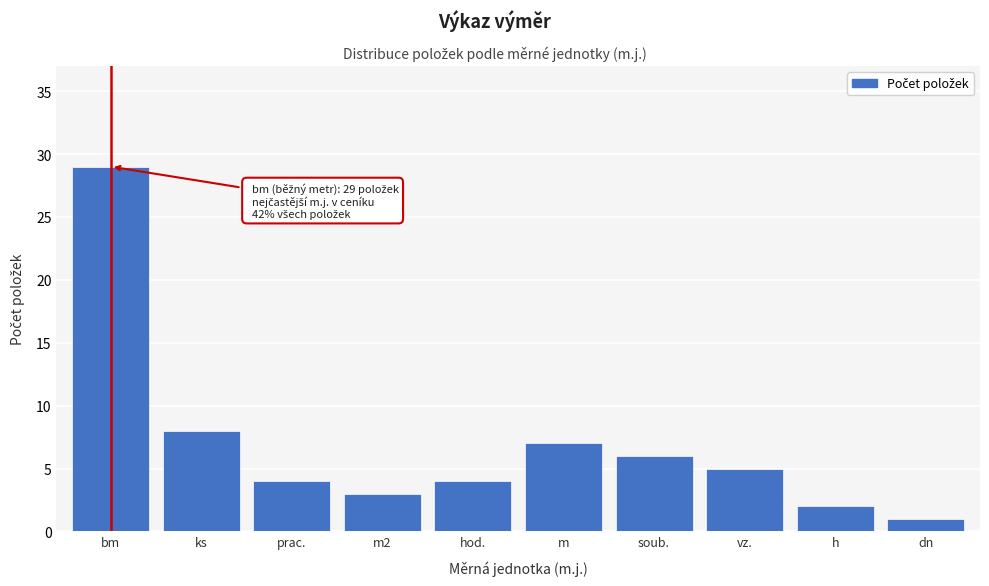

Reading left to right, extract all data points from this chart.

bm=29	ks=8	prac.=4	m2=3	hod.=4	m=7	soub.=6	vz.=5	h=2	dn=1